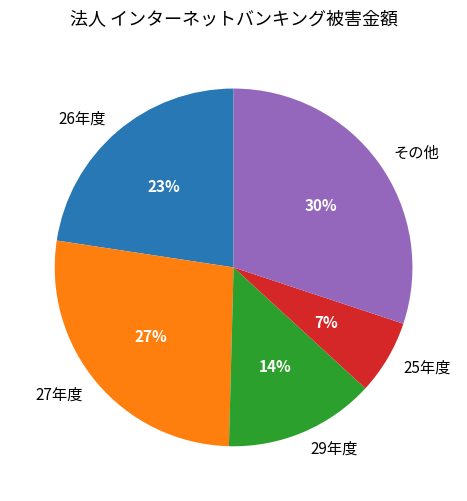

What is the largest slice in the pie chart?

その他